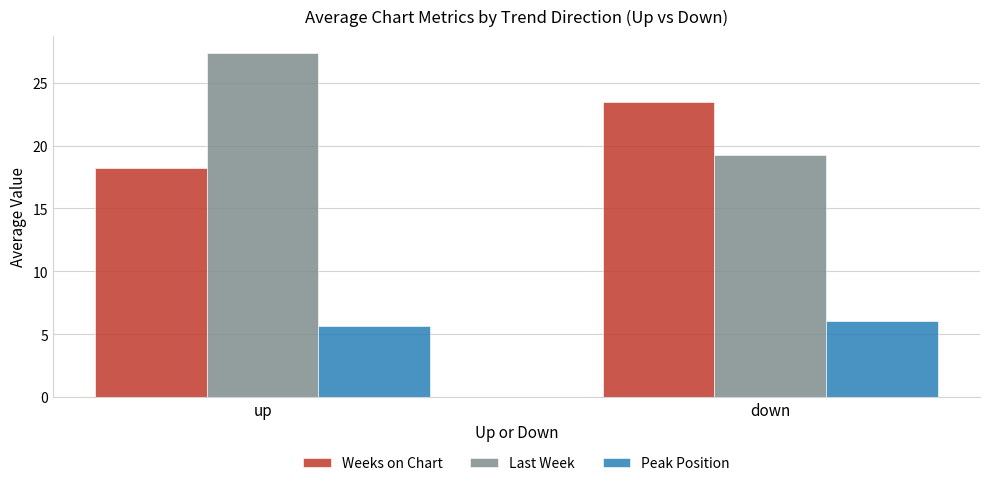

How many bars are there in total?

6